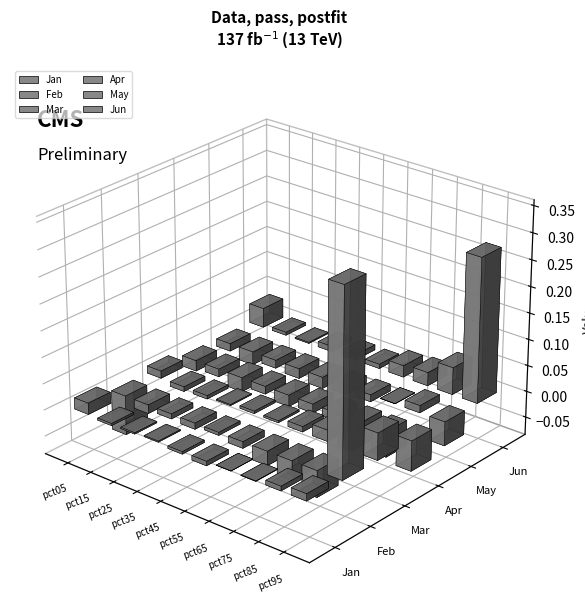

Between pct55 and pct95, which is larger?

pct95